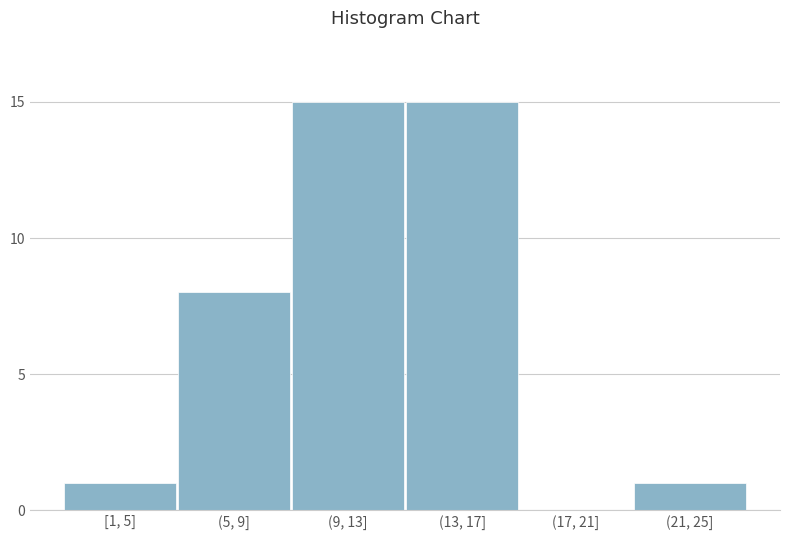

Reading left to right, transcribe all the data shown in this chart.

[1, 5]=1	(5, 9]=8	(9, 13]=15	(13, 17]=15	(17, 21]=0	(21, 25]=1